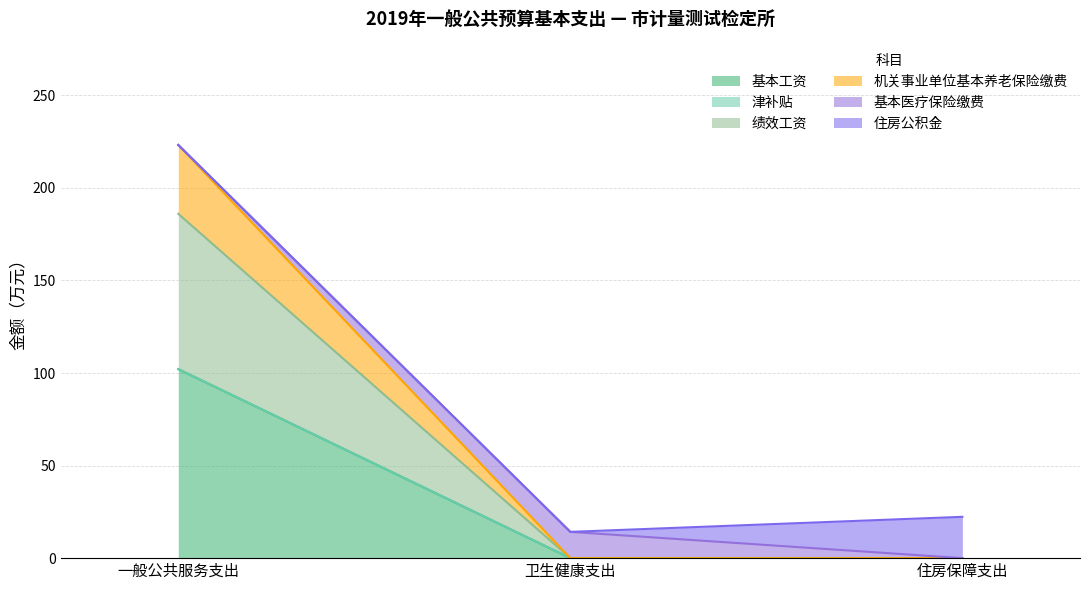

At which category is the sum across all series the highest?

一般公共服务支出